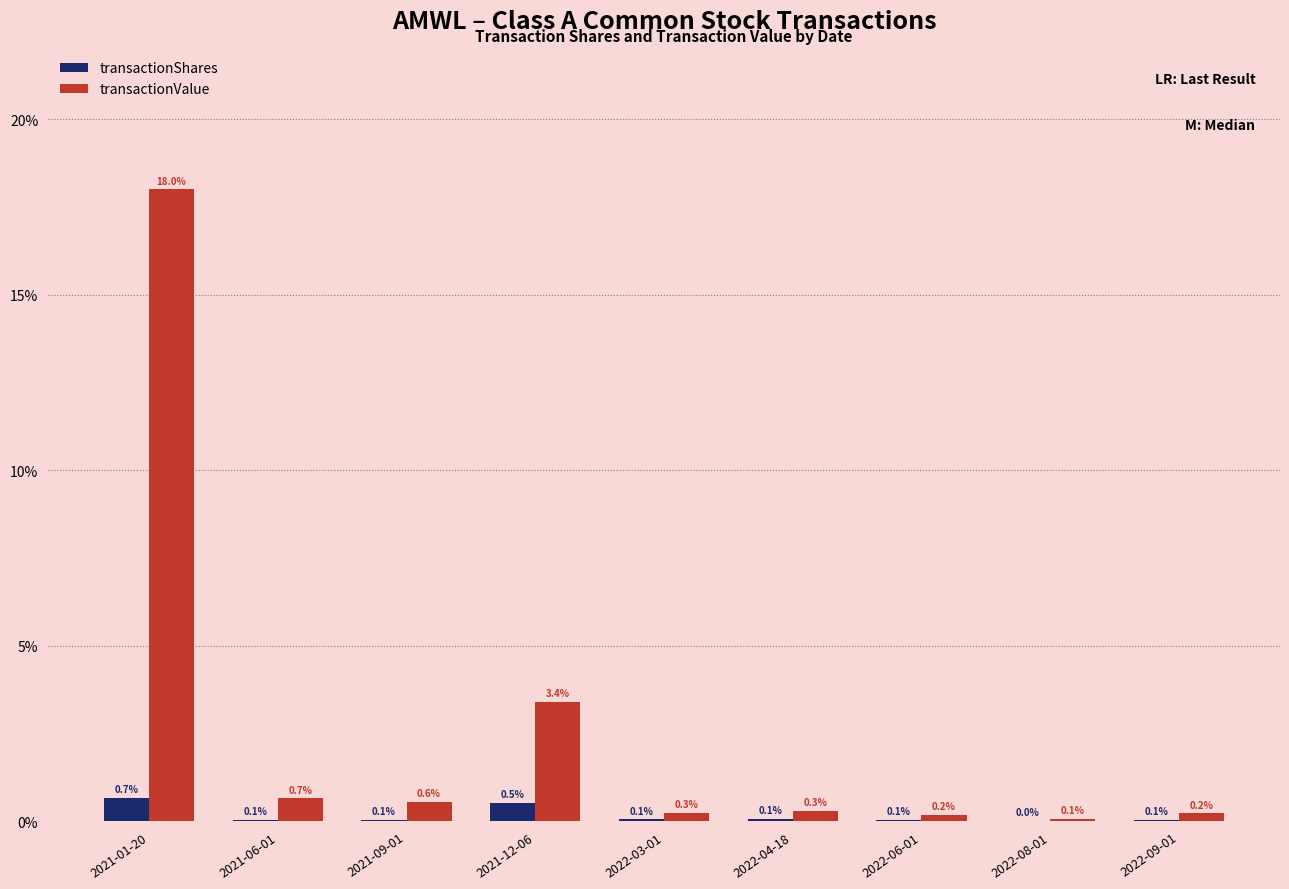

At which category does the chart reach its peak across all series?

2021-01-20